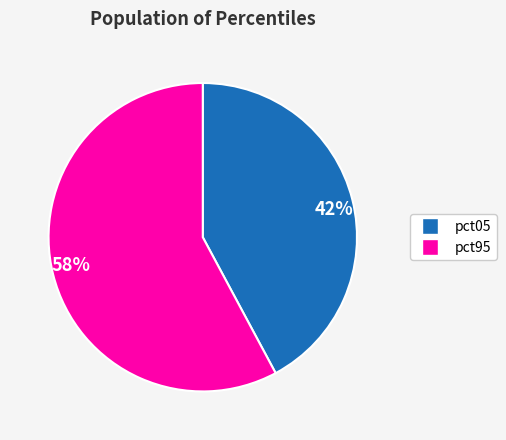

To the nearest percent, what portion does pct95 represent?

58%